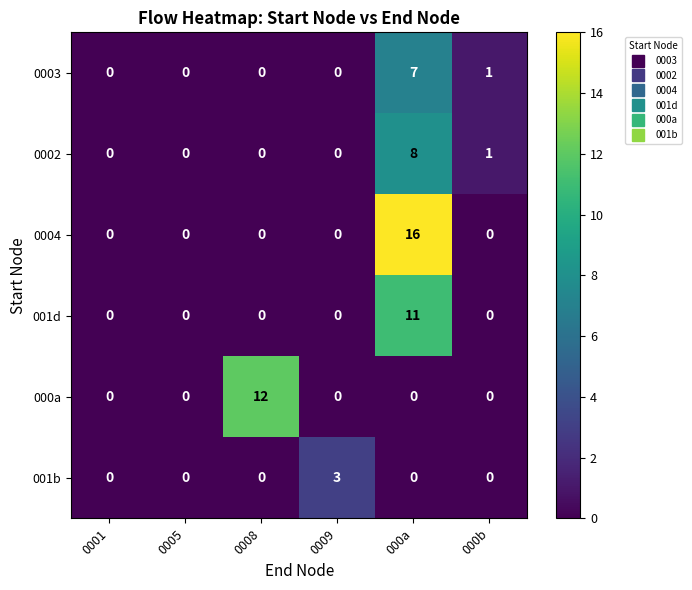

How many 0002 values are between 0 and 1?

5